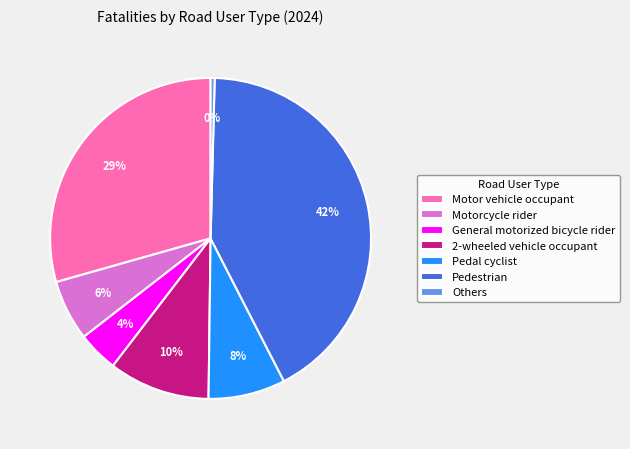

What is the ratio of the value at Motor vehicle occupant to the value at General motorized bicycle rider?

7.2